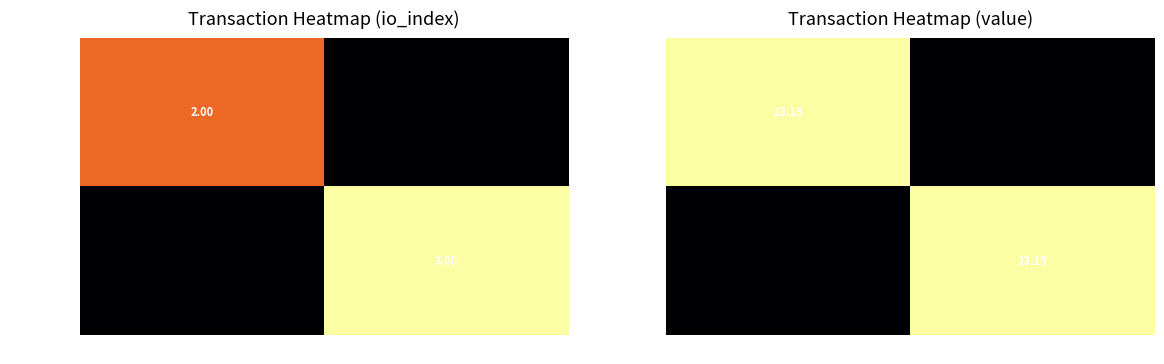

True or false: 9254c45e... has a value of 20.8 at 1.

False